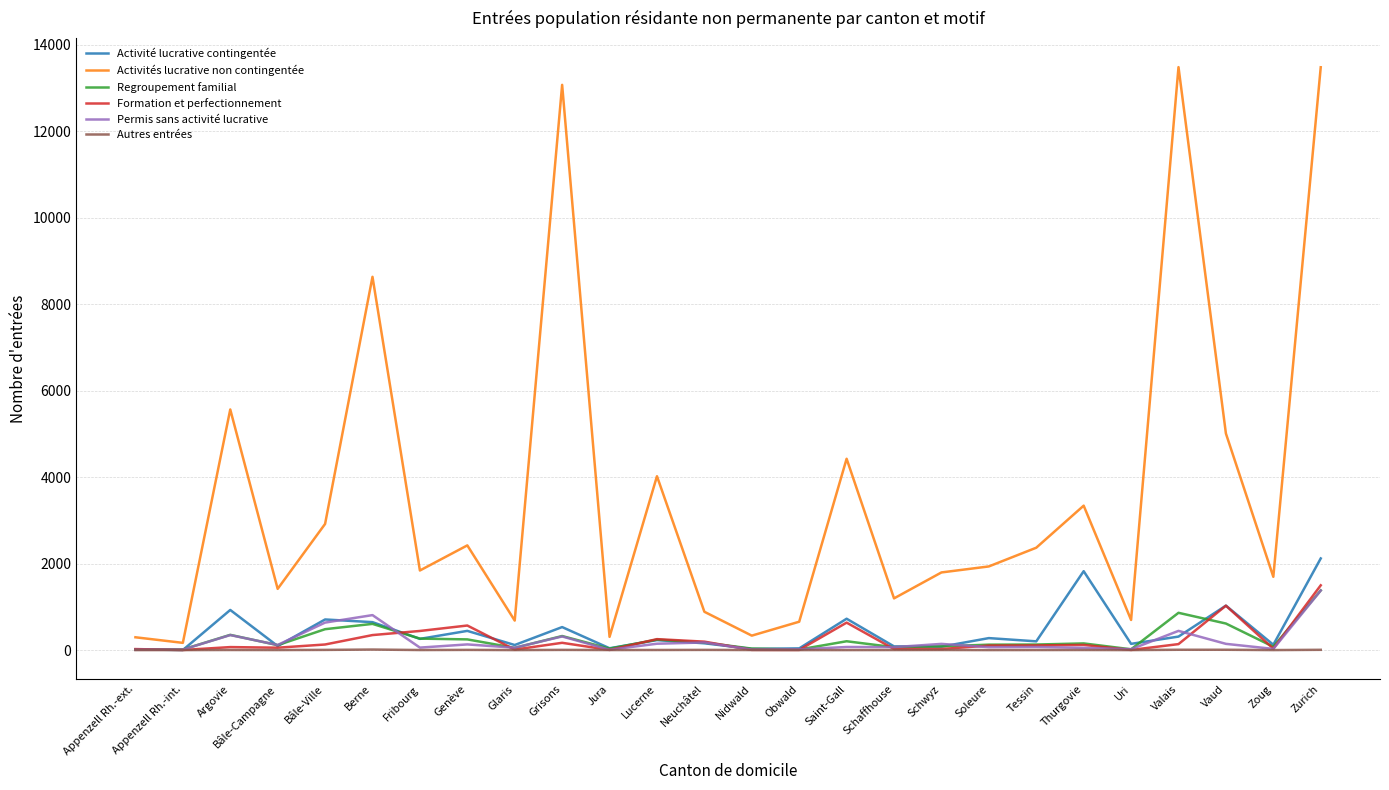

Which category has the highest value in the Formation et perfectionnement series?

Zurich